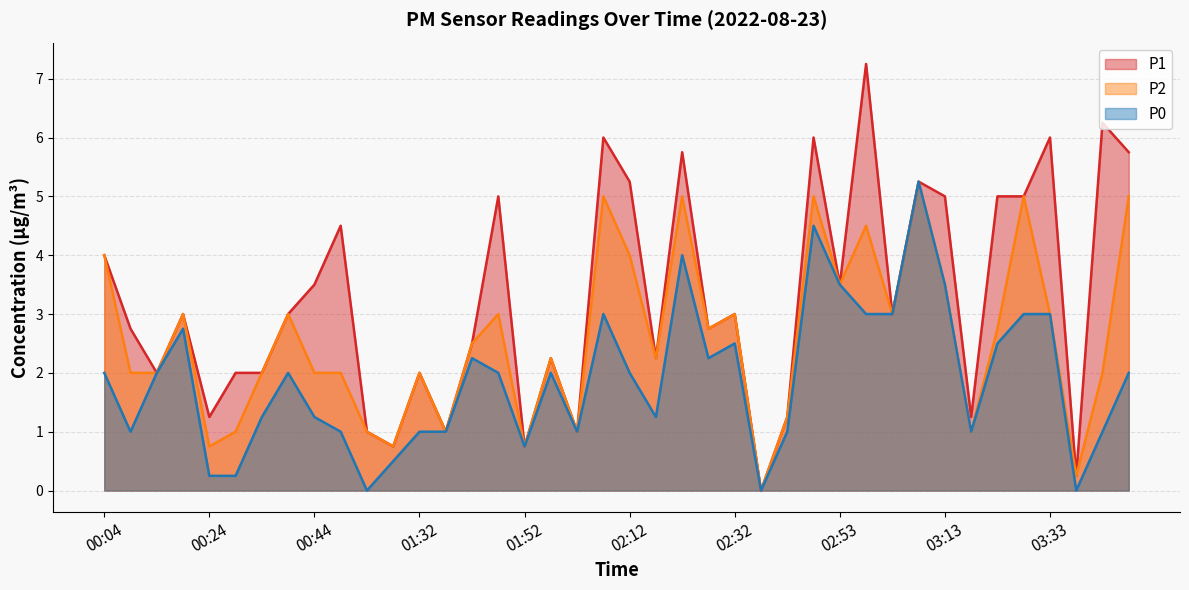

True or false: P1 has more than 1 points higher than both neighbors.

True